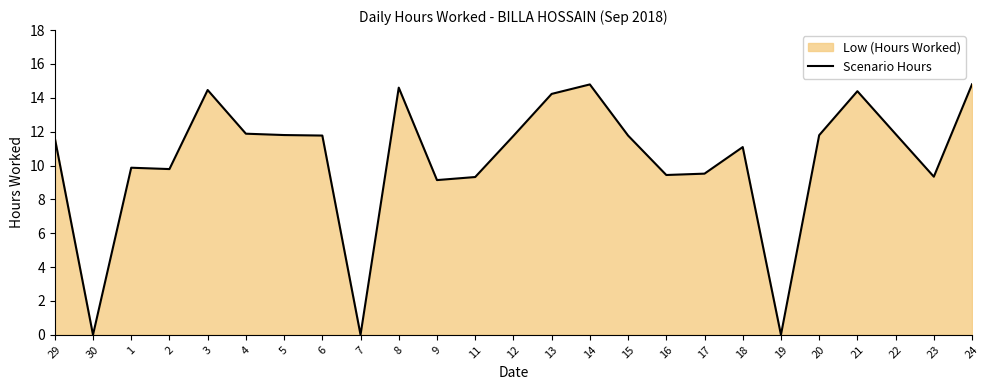

How many lines are shown in the chart?

1